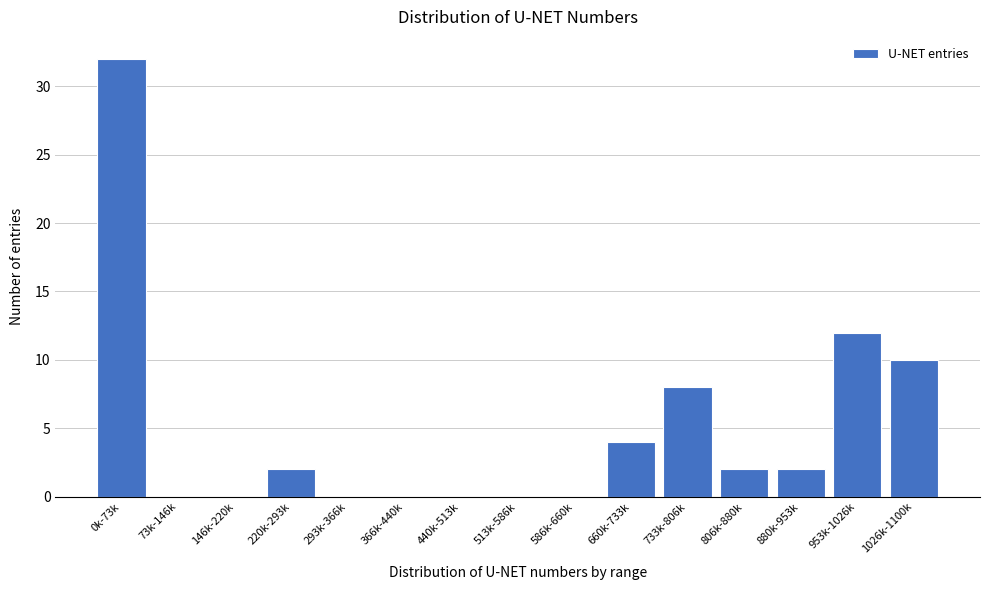

Reading left to right, list all the values displayed in this chart.

0k-73k=32	73k-146k=0	146k-220k=0	220k-293k=2	293k-366k=0	366k-440k=0	440k-513k=0	513k-586k=0	586k-660k=0	660k-733k=4	733k-806k=8	806k-880k=2	880k-953k=2	953k-1026k=12	1026k-1100k=10